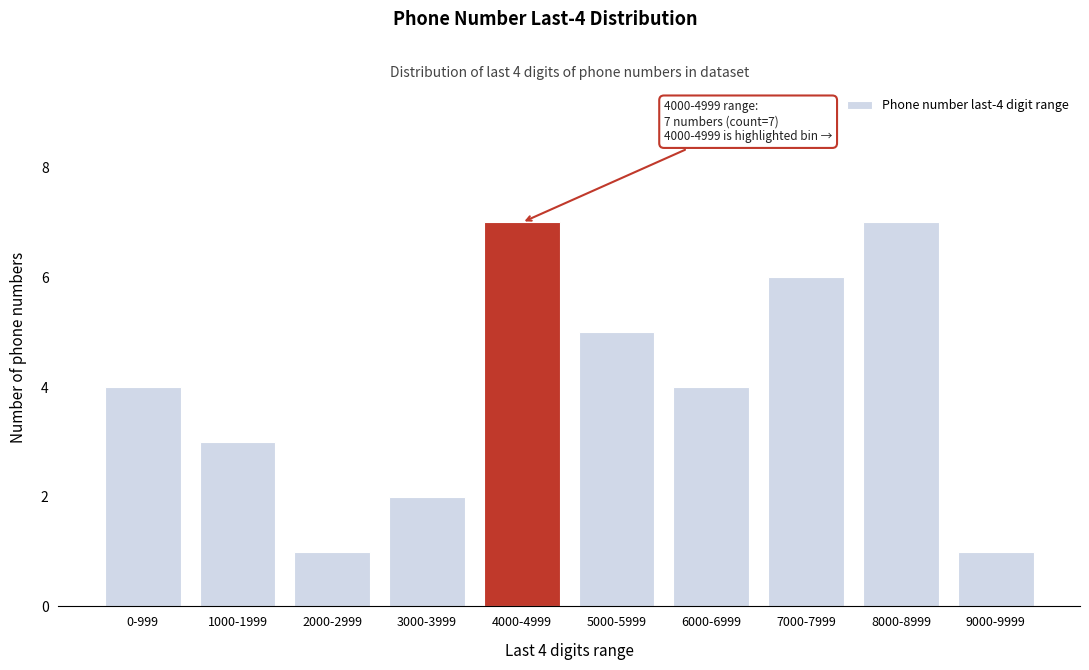

Reading left to right, list all the values displayed in this chart.

4	3	1	2	7	5	4	6	7	1